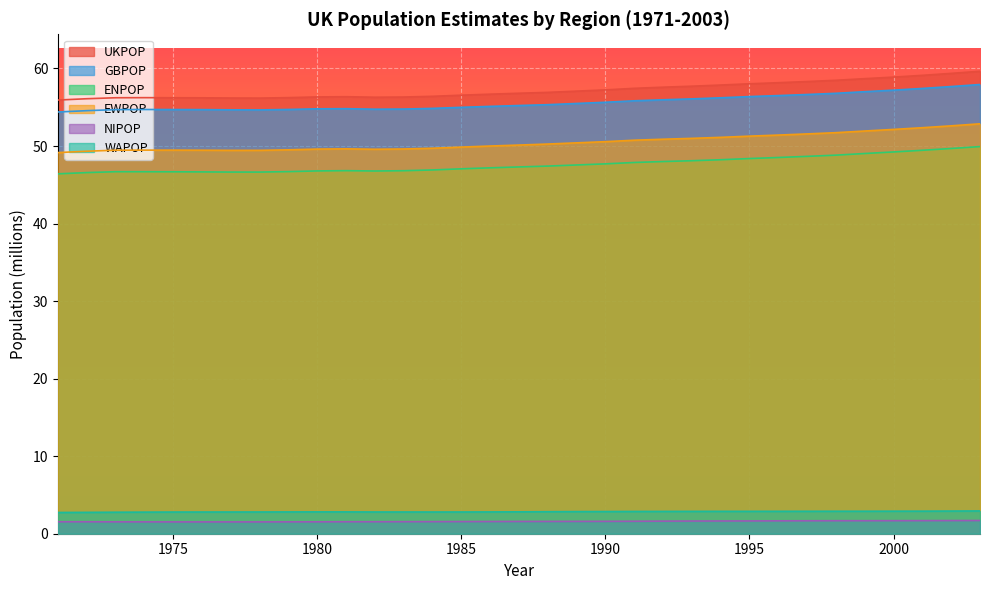

True or false: UKPOP and ENPOP cross at least once.

False